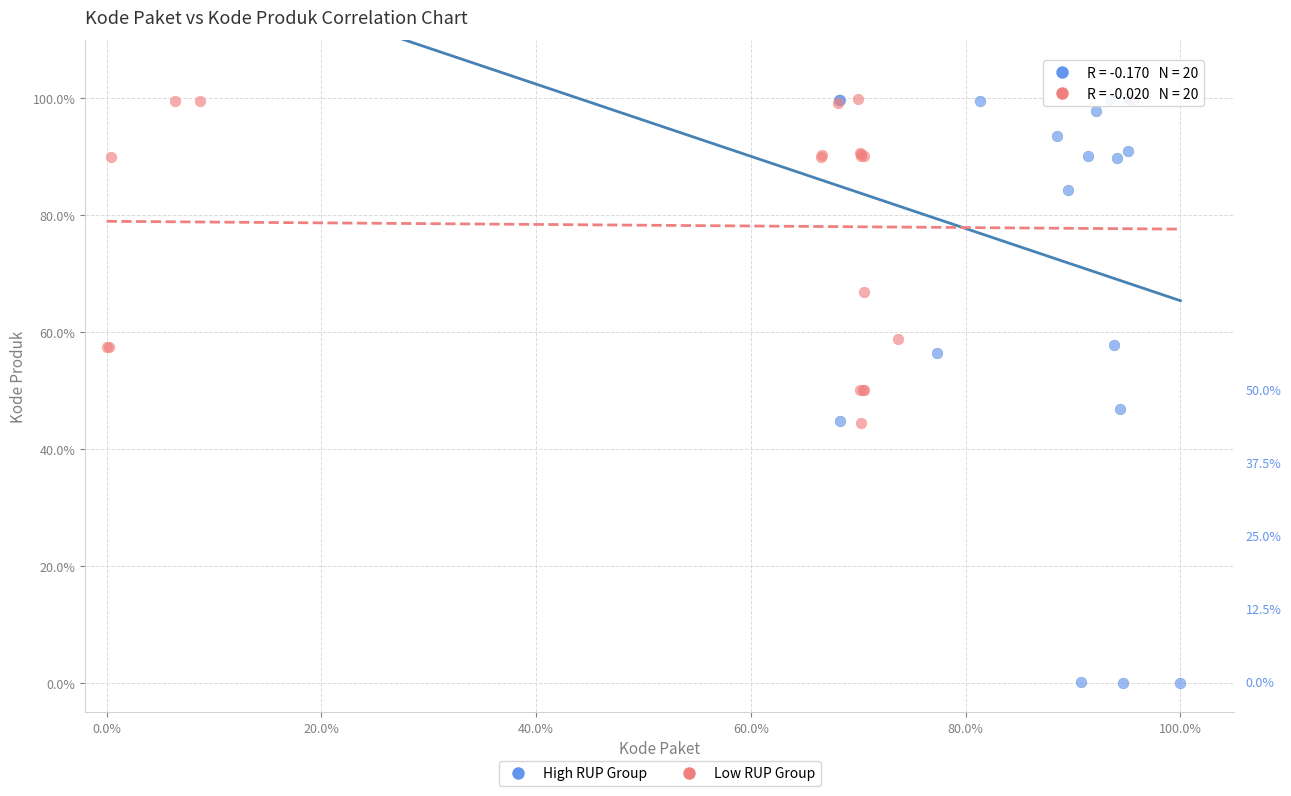

Which series has the largest Y range (max minus min)?

High RUP Group